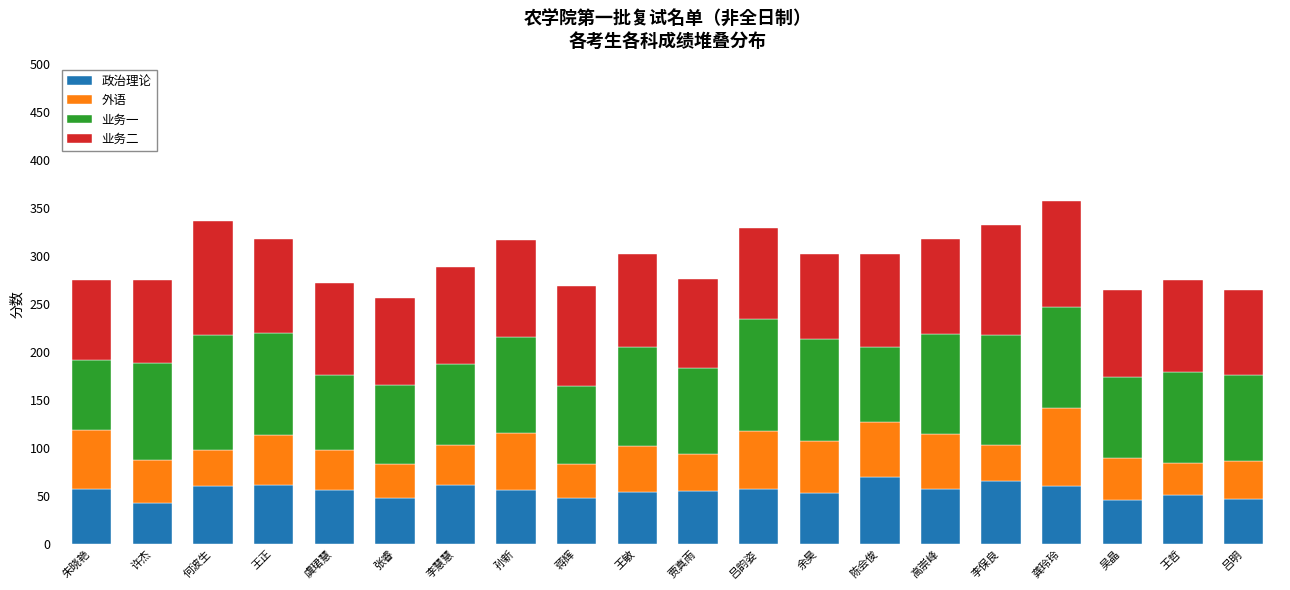

What is the total value across all series at 王哲?

275